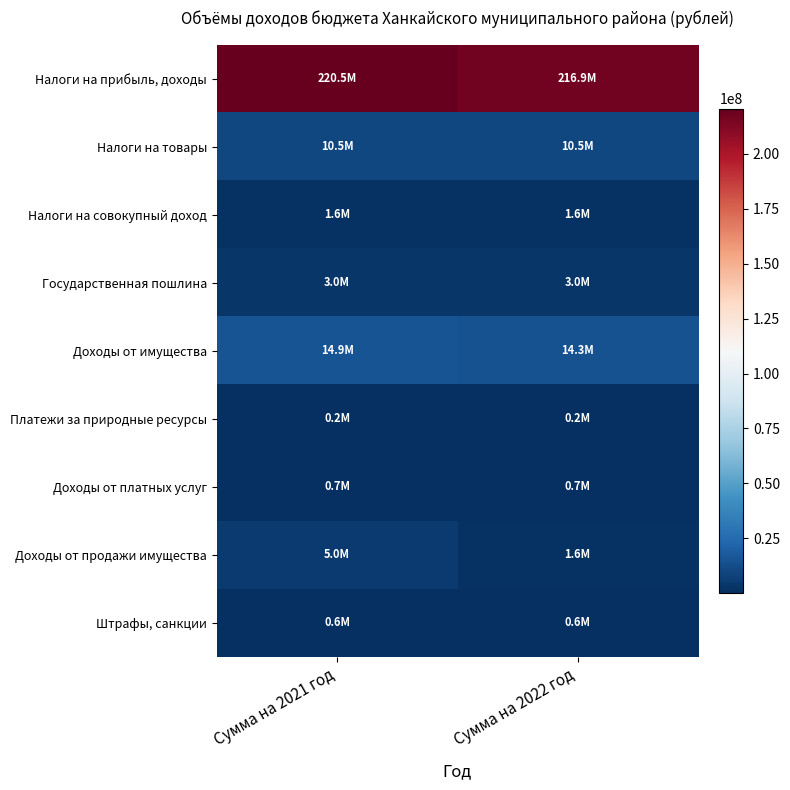

At which category is the sum across all series the highest?

Сумма на 2021 год